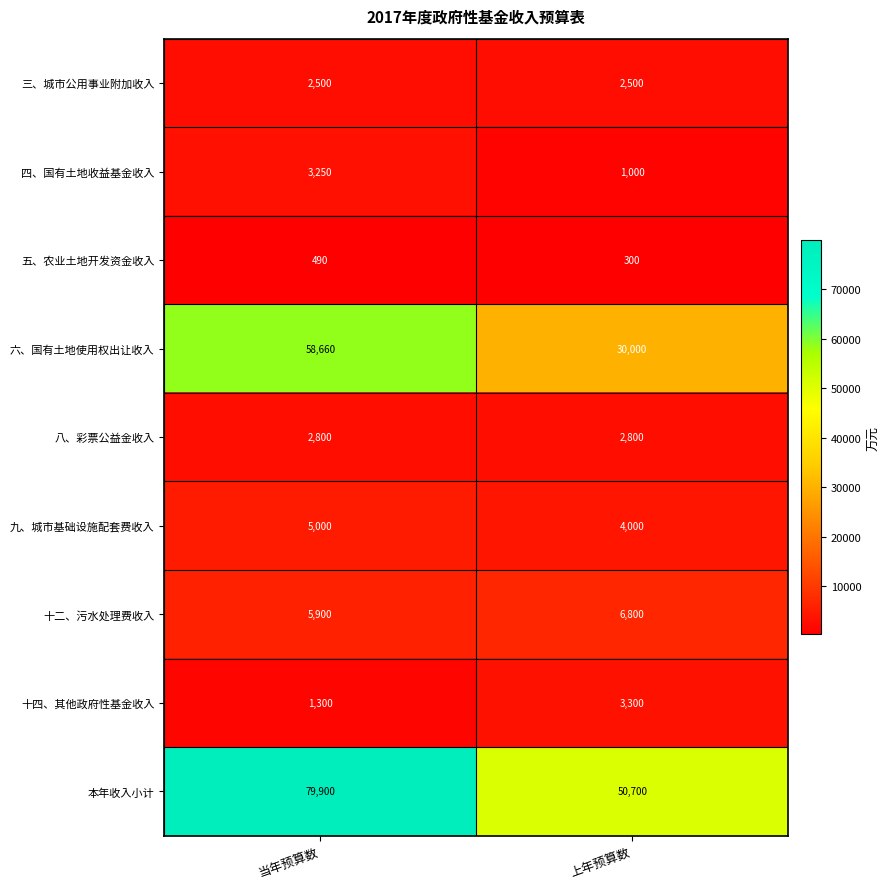

Which series has the largest range (max minus min)?

本年收入小计